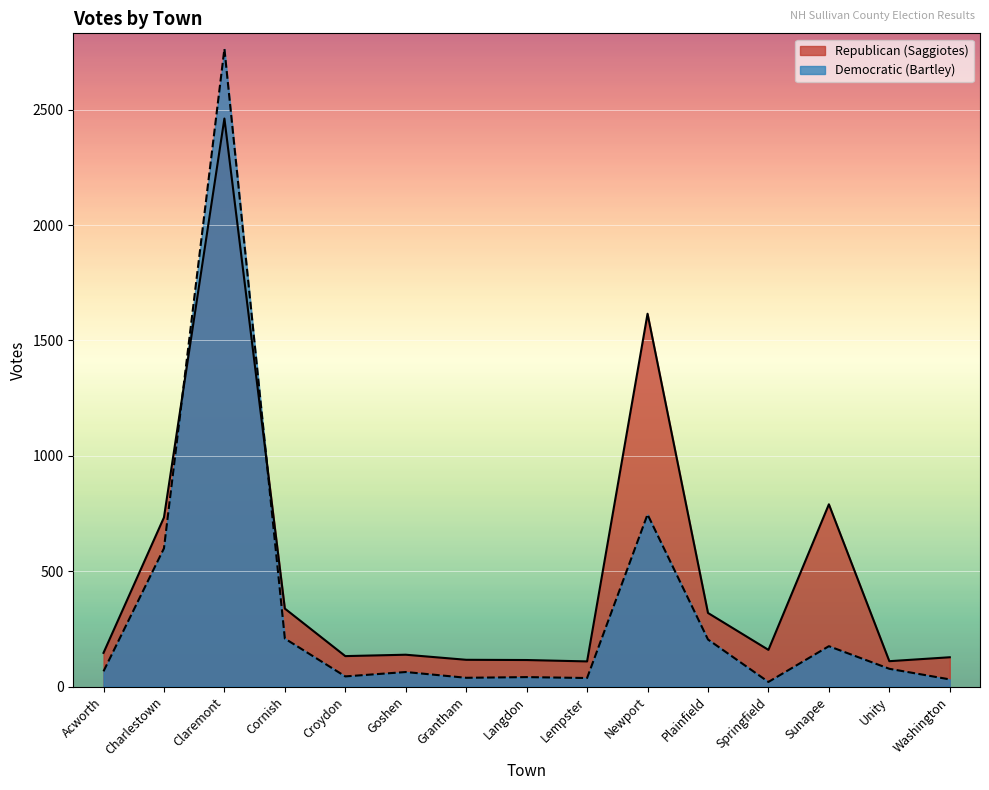

What is the highest value of the Republican (Saggiotes) series?

2462